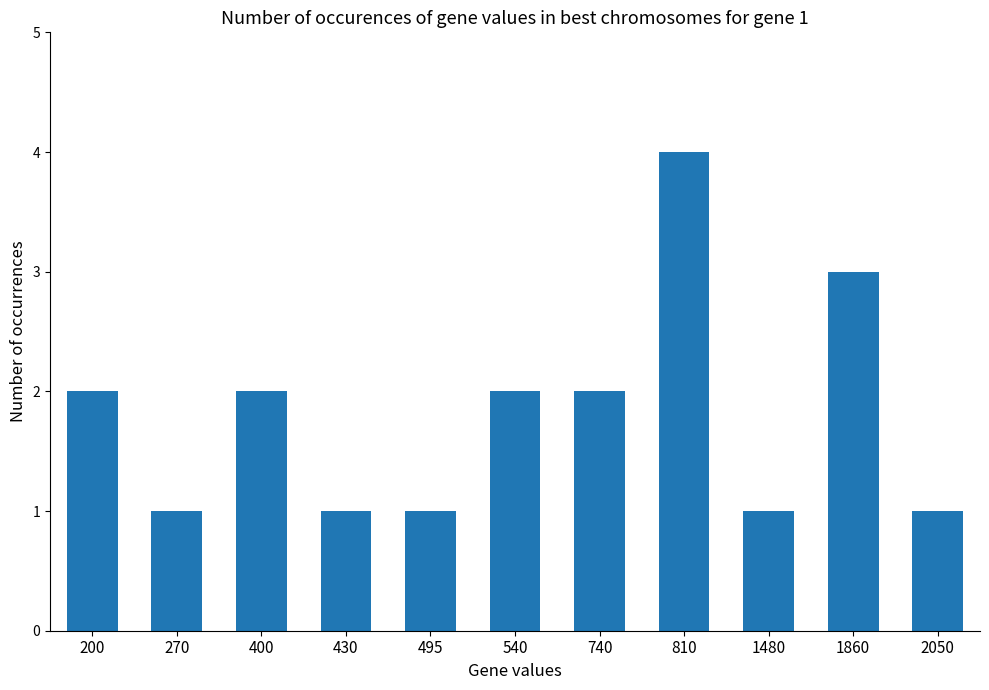

What is the value of the 6th bar from the left?

2